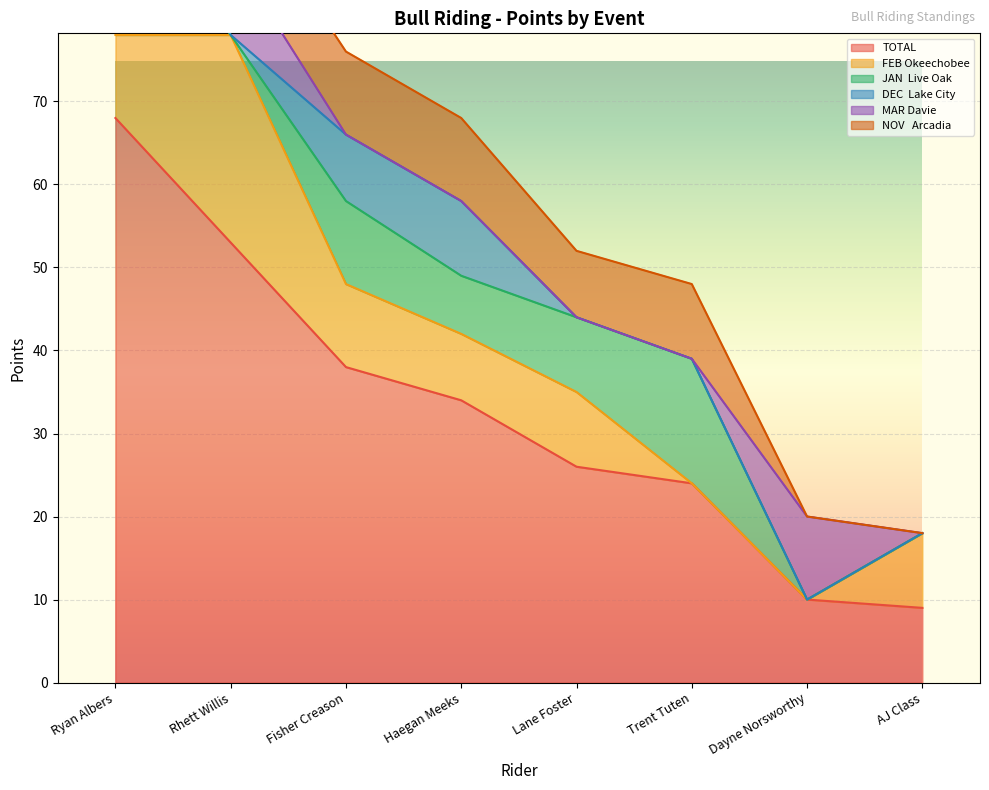

What is the minimum value for TOTAL?

9